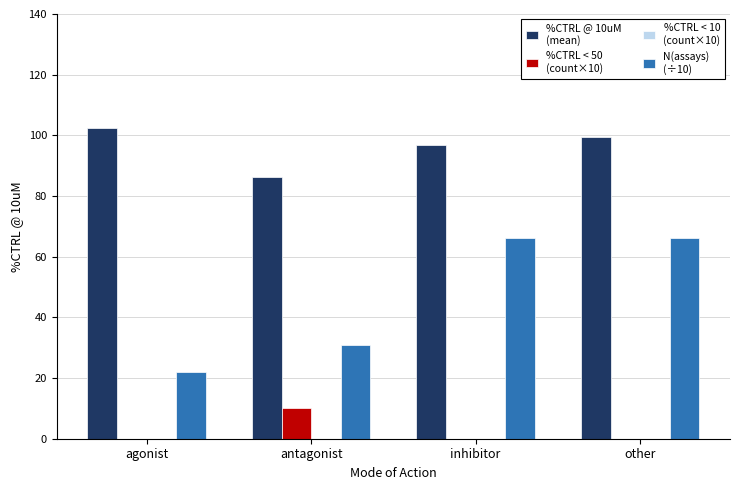

What is the greatest value displayed?

102.4